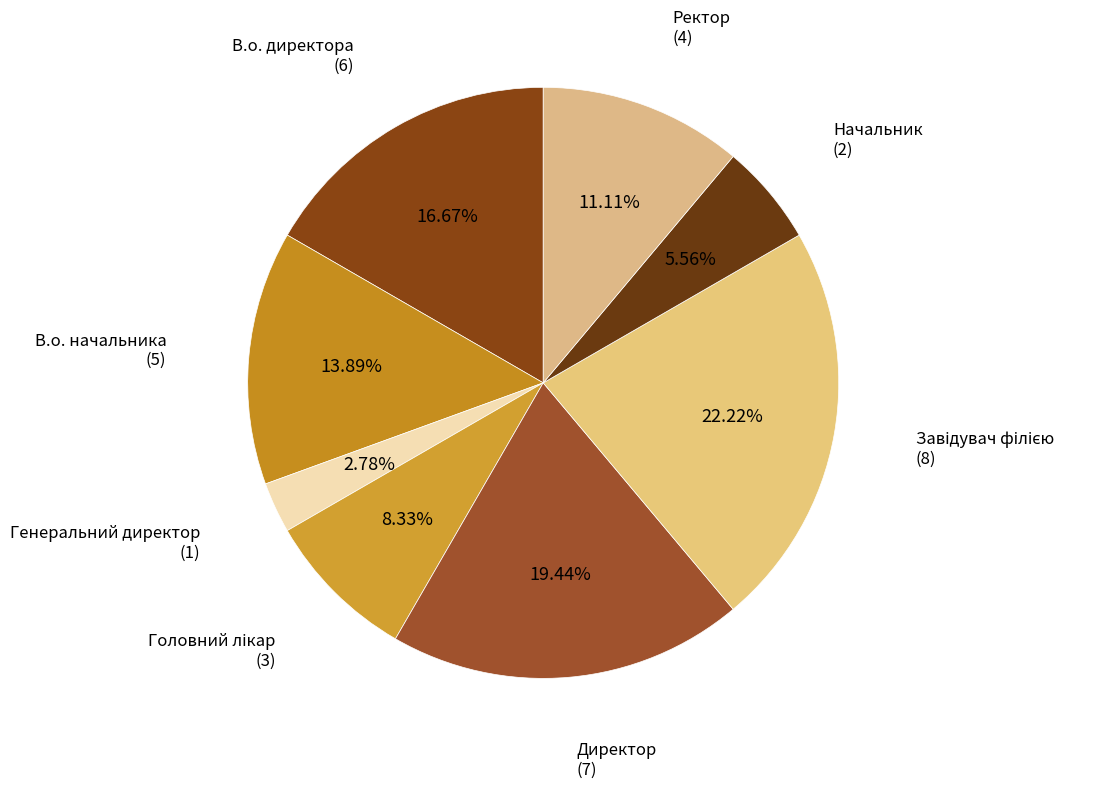

To the nearest percent, what is the average slice percentage?

12%